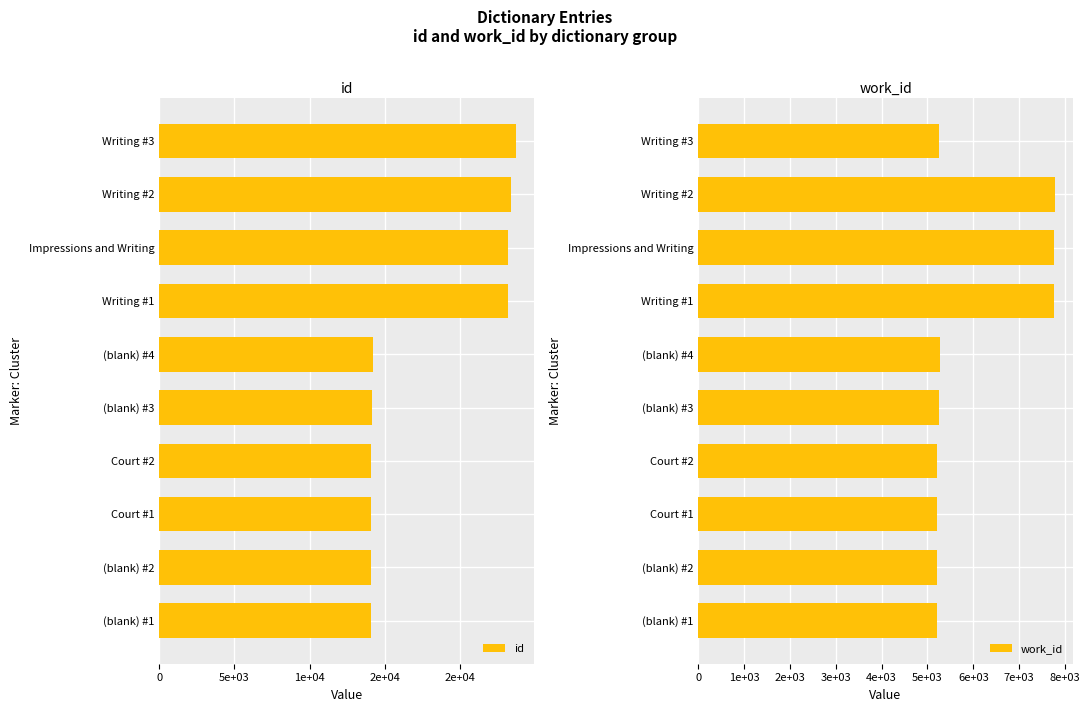

Which series has the largest total across all categories?

id